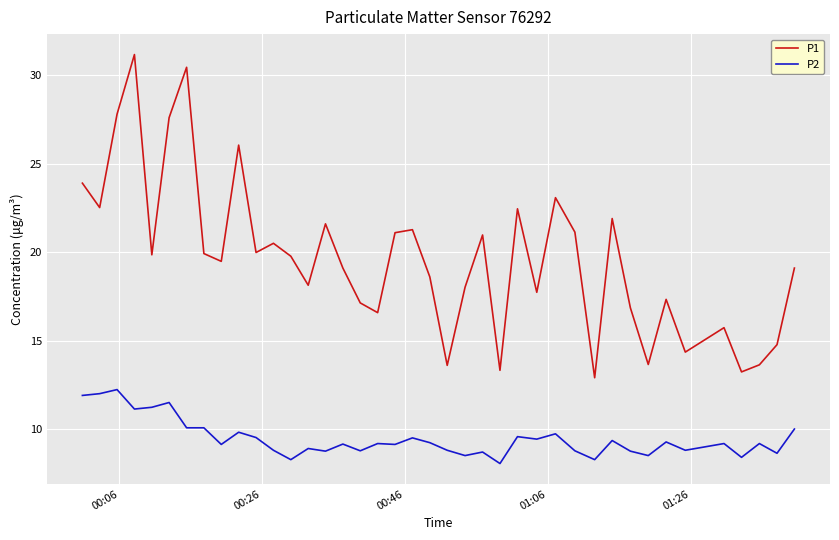

In P1, how many points are lower than both neighbors (excluding endpoints)?

13